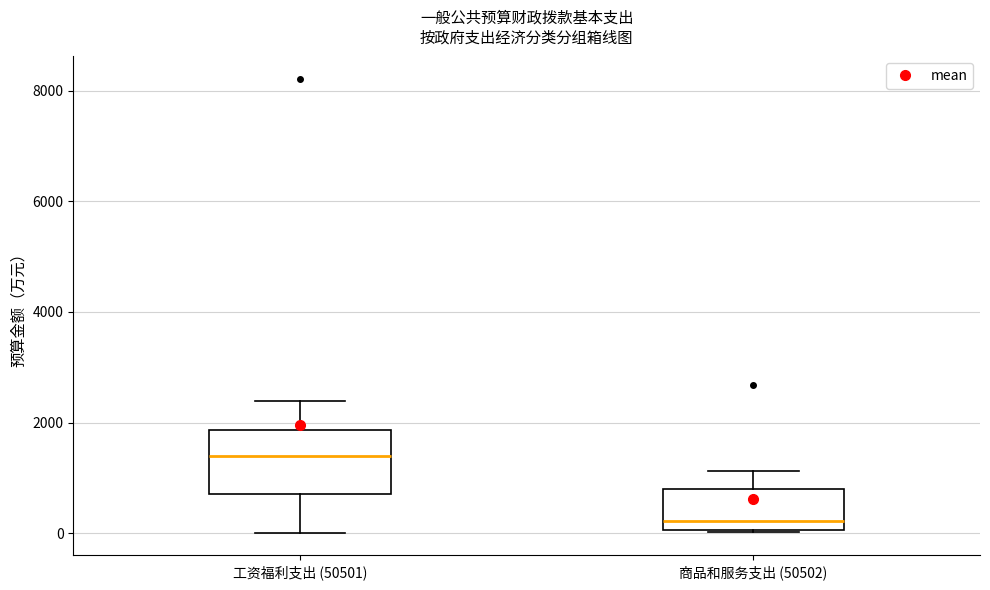

Which box has the lowest median line?

商品和服务支出 (50502)